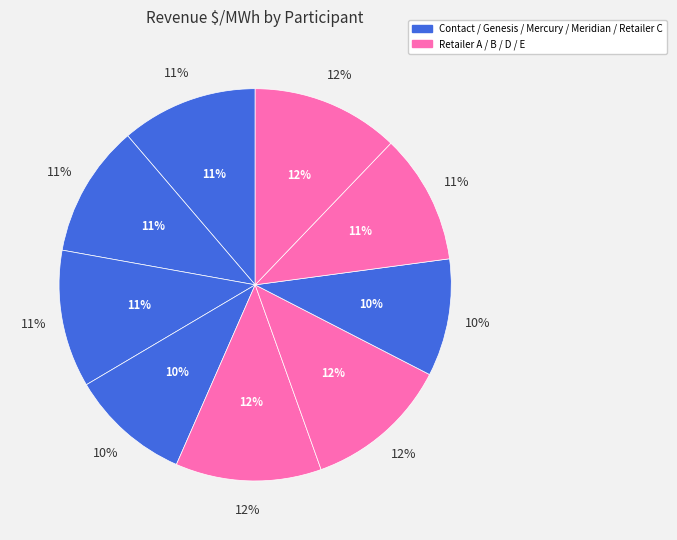

Which slice is the largest?

Retailer E